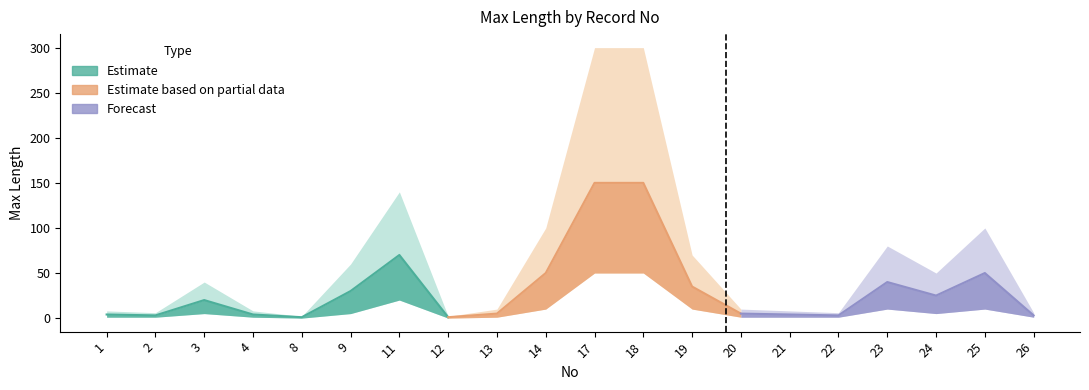

How many values in the Max Length series are below 20?

10